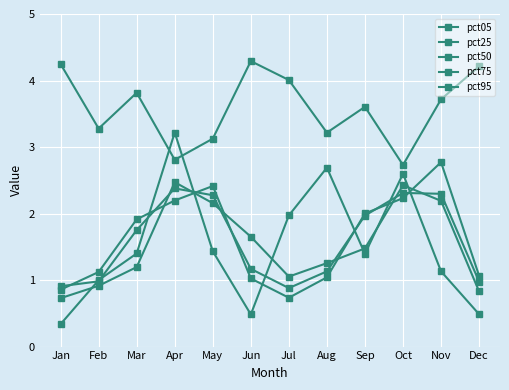

Is this an area chart (filled region under the line)?

No